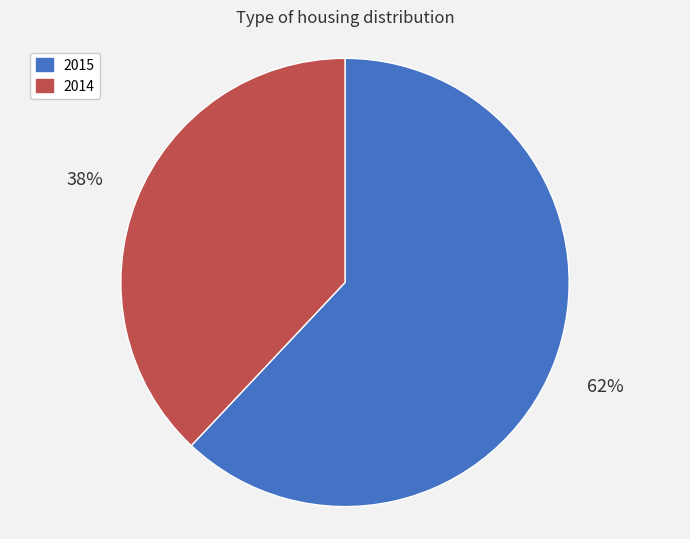

Which has a higher value, 2015 or 2014?

2015